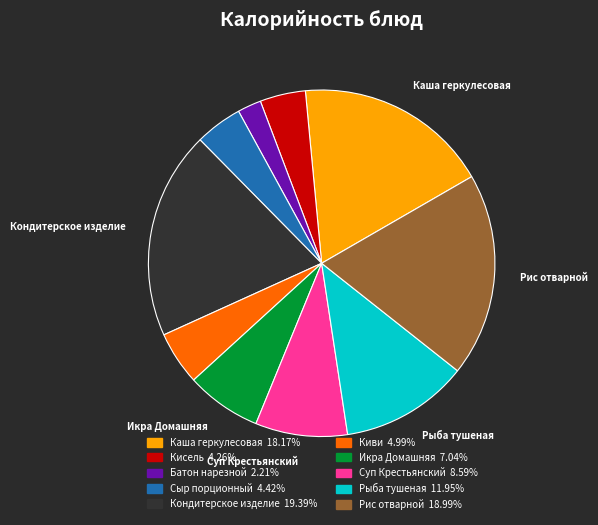

Does any single category account for the majority?

No